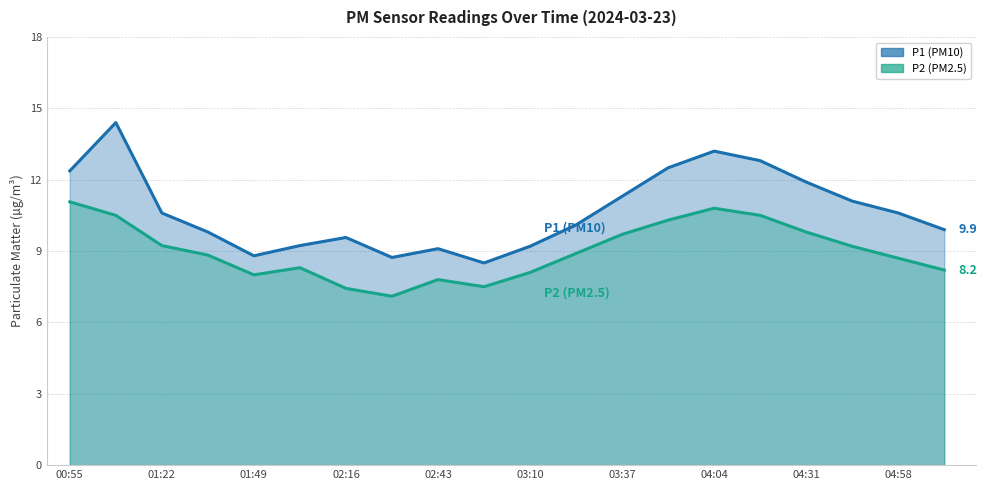

What is the maximum value shown in the chart?

14.4